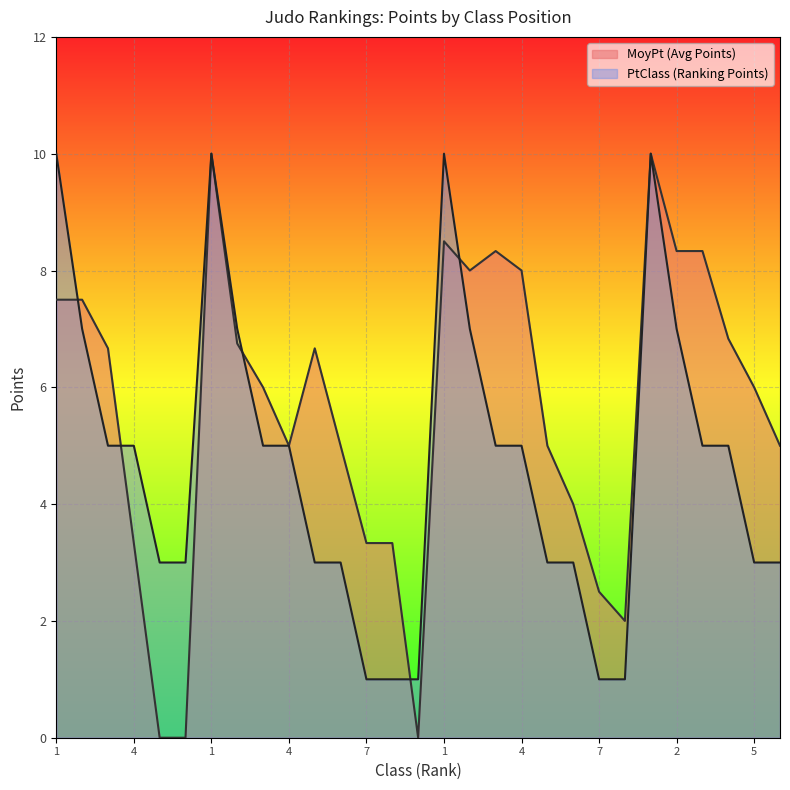

Does the chart display data point markers on the line(s)?

No